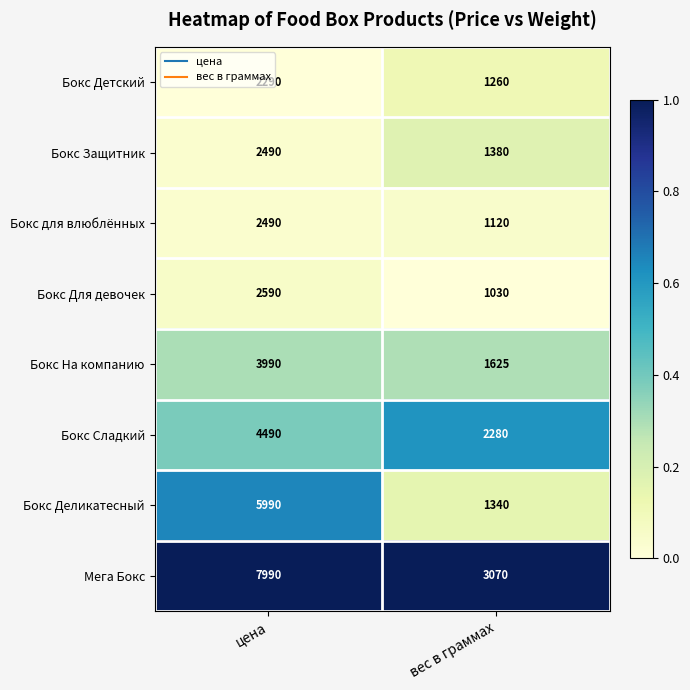

Which category has the highest value across all series?

цена